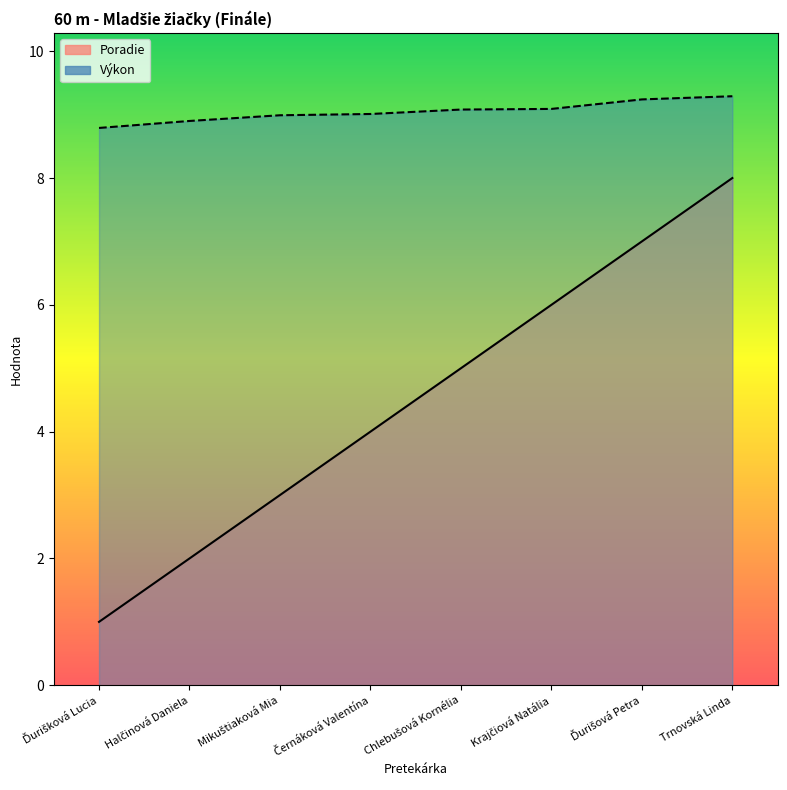

Which category has the highest value across all series?

Trnovská Linda